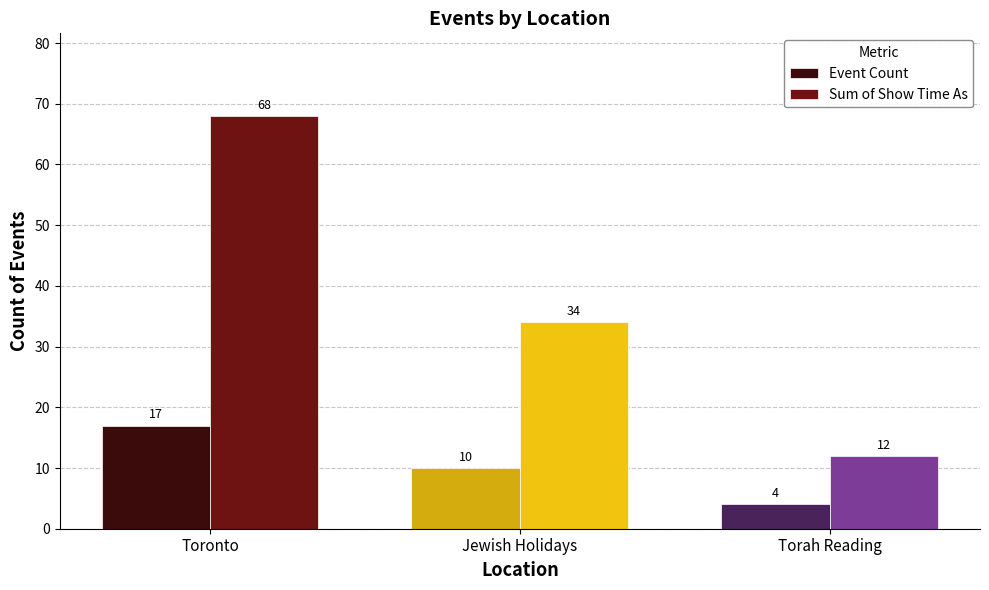

The value of Event Count at Toronto is 17. True or false?

True